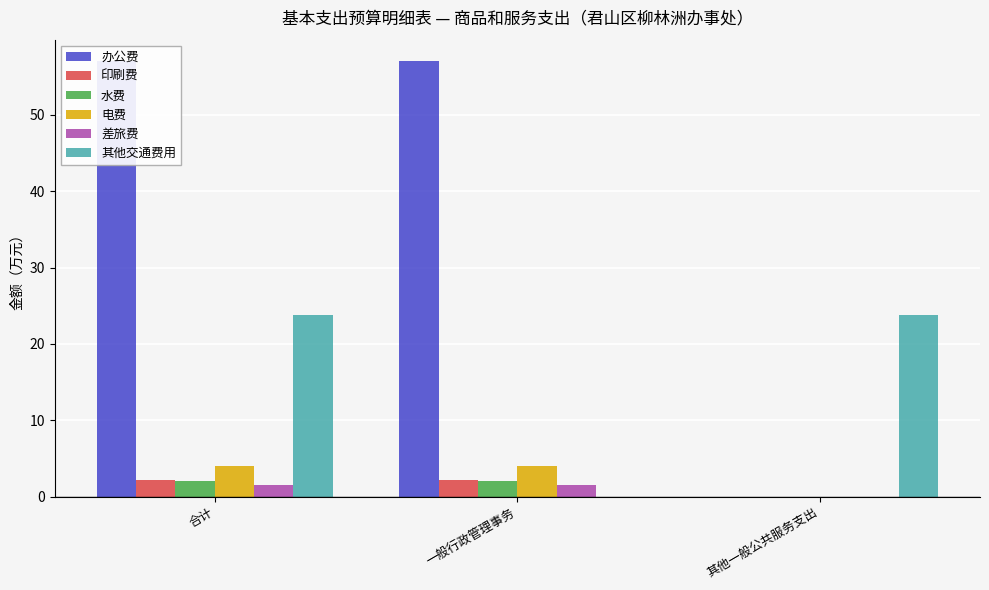

What is the difference between the highest and lowest values at 一般行政管理事务?

57.0